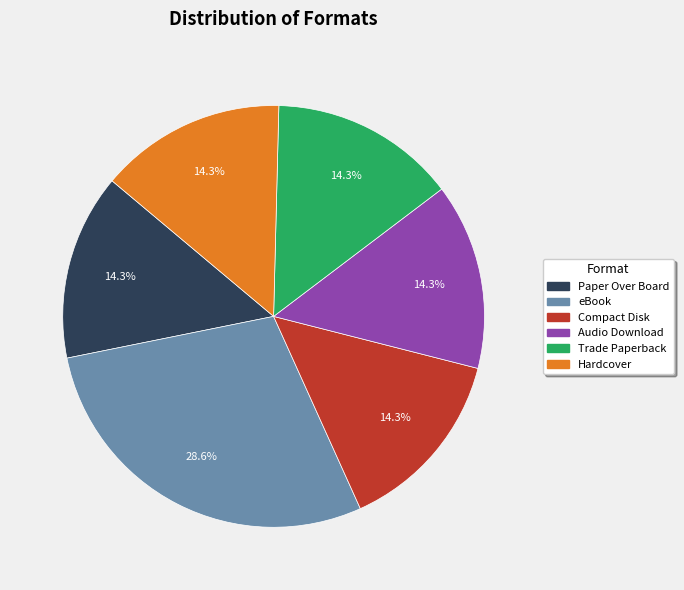

Which slice is the largest?

eBook